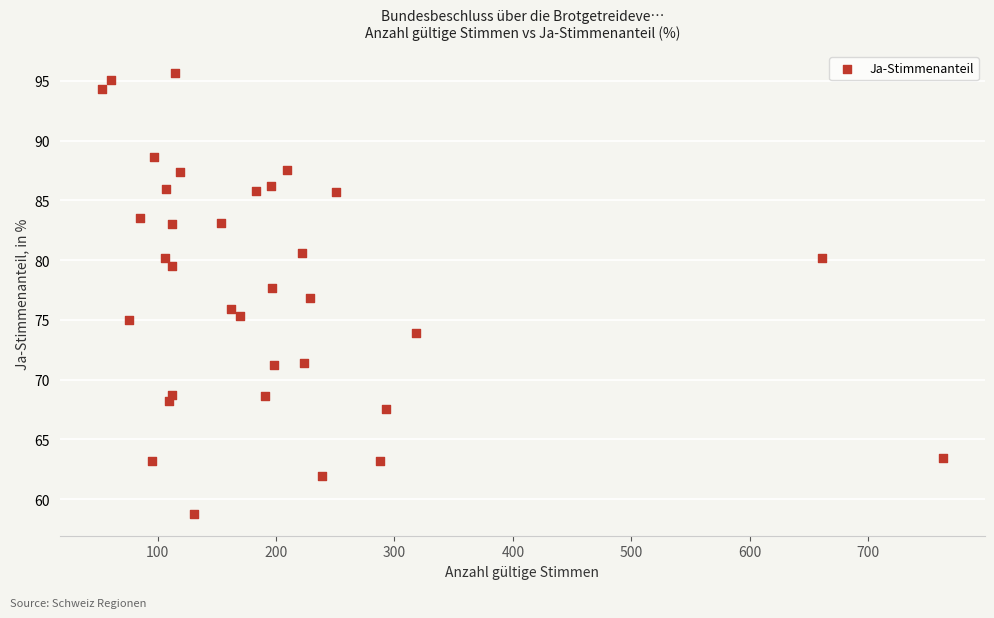

What is the range of Y values (max minus min)?

36.9